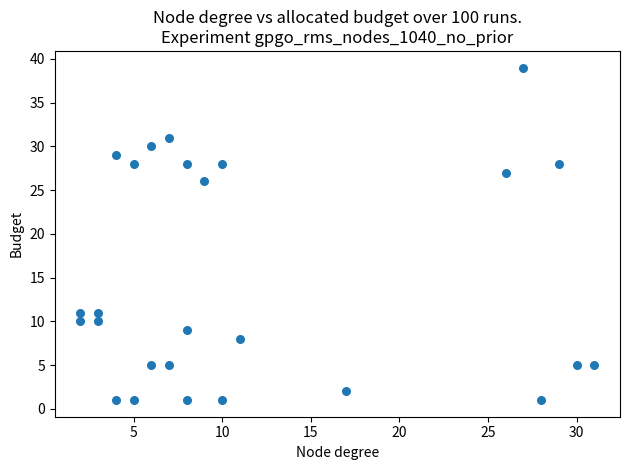

What is the range of Y values (max minus min)?

38